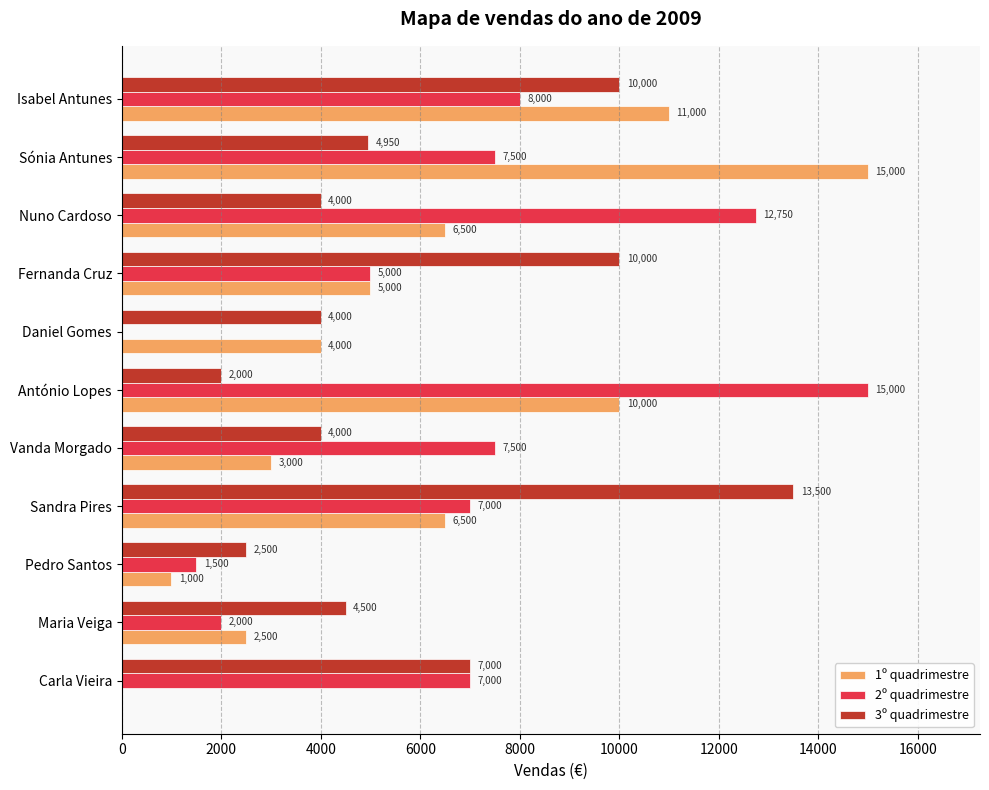

Which series changed the most between Maria Veiga and Vanda Morgado?

2º quadrimestre